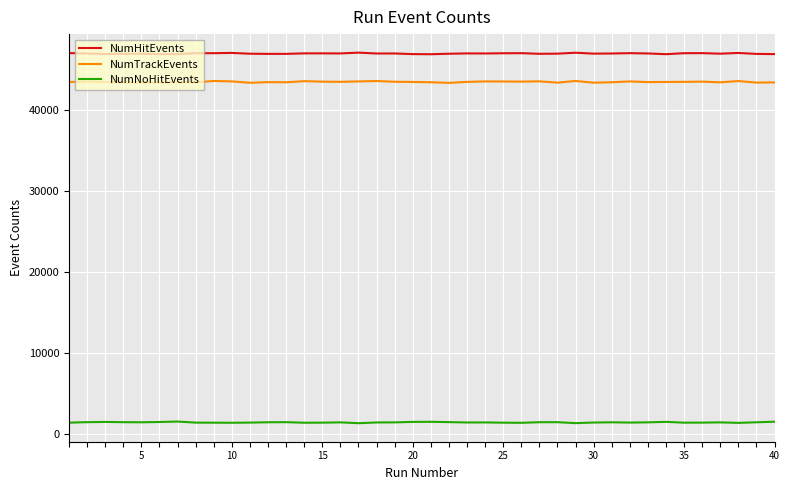

True or false: NumHitEvents and NumNoHitEvents intersect in this chart.

False